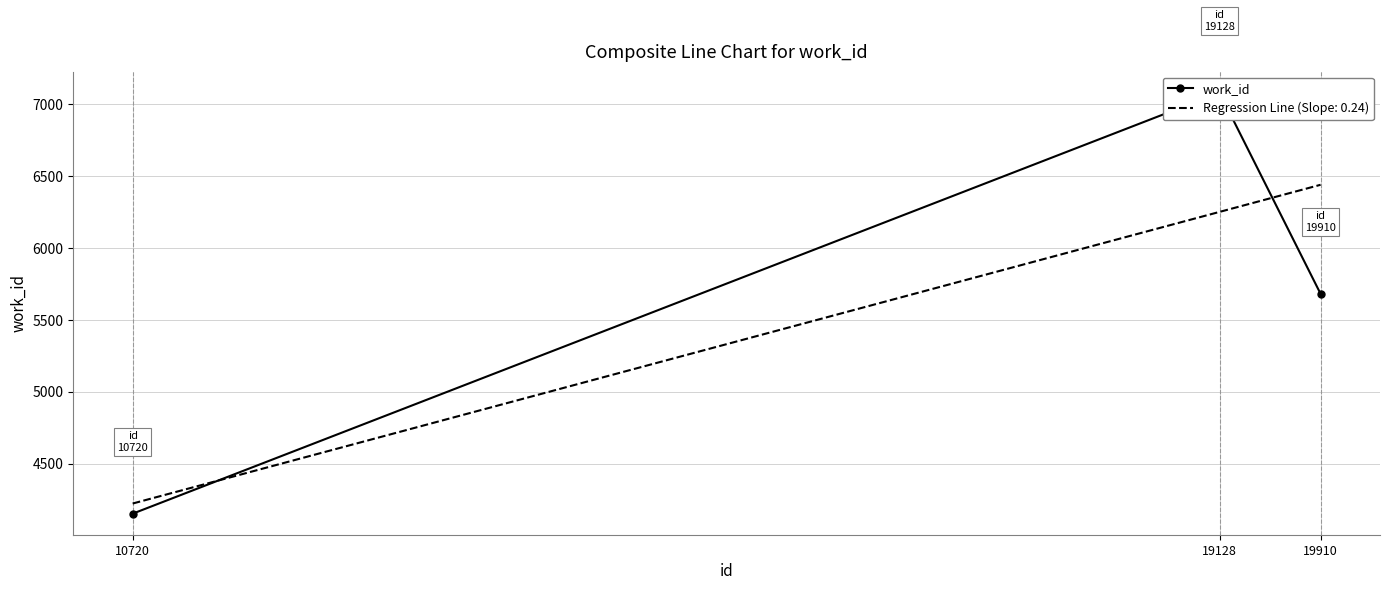

List the labels in order of value, largest first.

19128, 19910, 10720